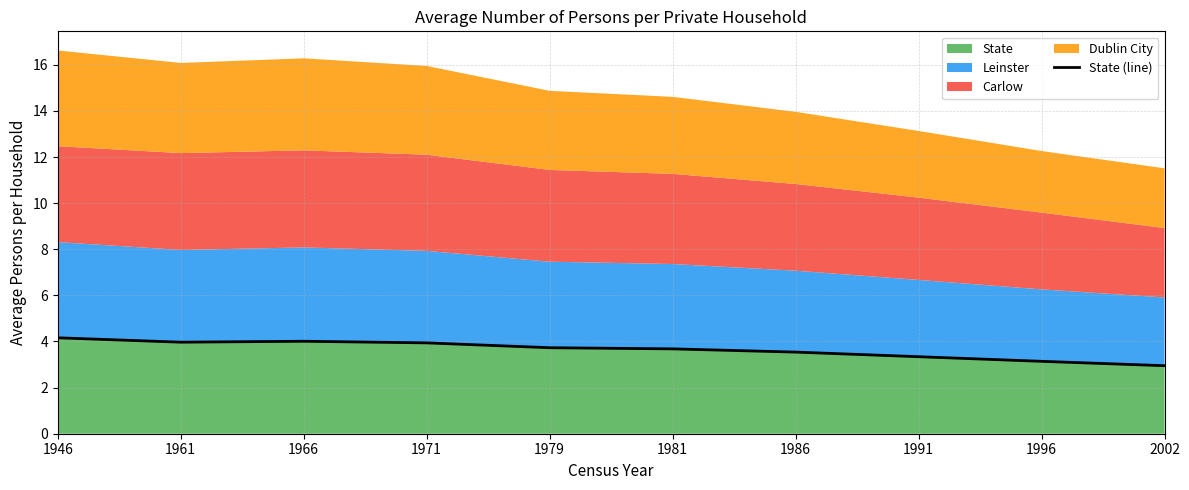

How many points are lower than both their immediate neighbors (excluding endpoints)?

1